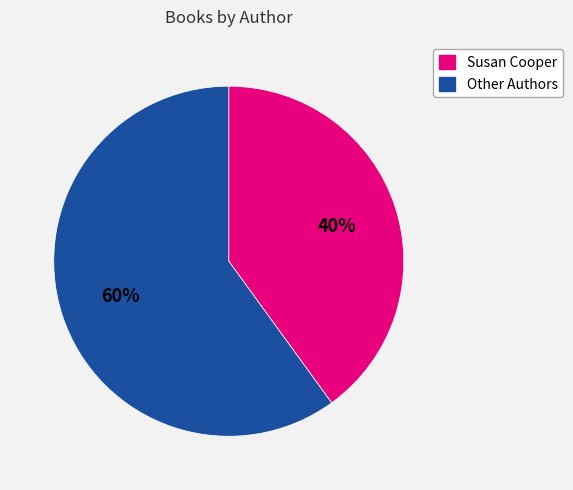

To the nearest percent, what is the difference between the largest and smallest slice percentages?

20%